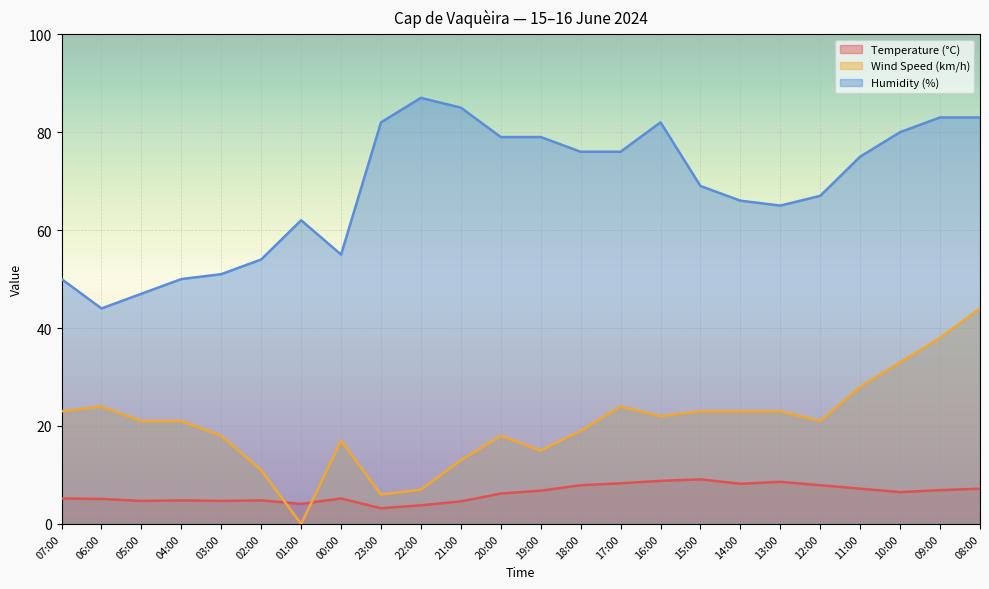

How many lines are shown in the chart?

3